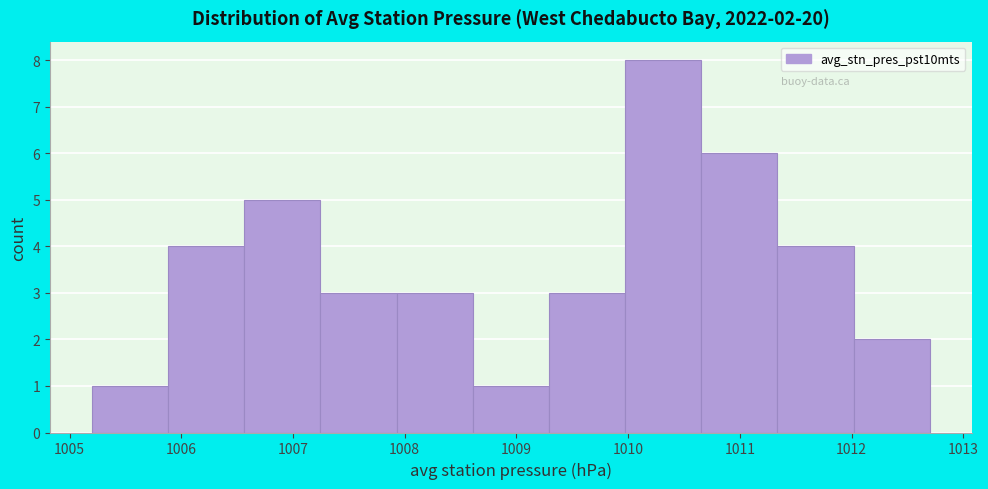

Over which range of the x-axis is the bar tallest?

1010.0 to 1010.7